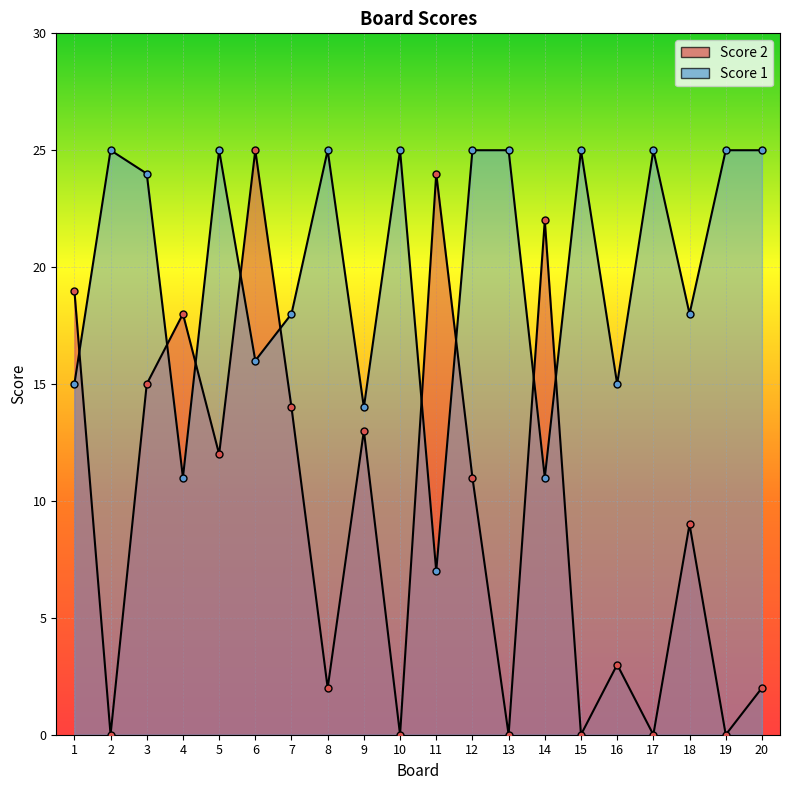

Reading left to right, what are all the values shown in this chart?

Score 1: 1=15	2=25	3=24	4=11	5=25	6=16	7=18	8=25	9=14	10=25	11=7	12=25	13=25	14=11	15=25	16=15	17=25	18=18	19=25	20=25
Score 2: 1=19	2=0	3=15	4=18	5=12	6=25	7=14	8=2	9=13	10=0	11=24	12=11	13=0	14=22	15=0	16=3	17=0	18=9	19=0	20=2